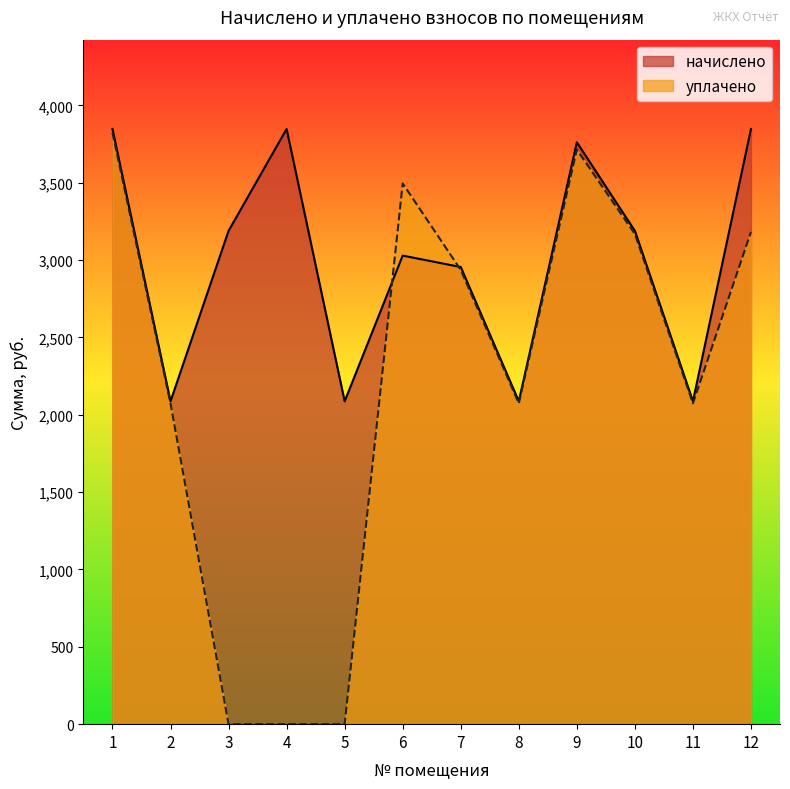

Reading right to left, transcribe all the data shown in this chart.

начислено: 12=3847.5	11=2086.9	10=3188.8	9=3761.3	8=2086.9	7=2954.9	6=3028.7	5=2086.9	4=3847.5	3=3188.8	2=2086.9	1=3847.5
уплачено: 12=3181.9	11=2073.6	10=3168.6	9=3713.7	8=2073.6	7=2936.2	6=3495.2	5=0.0	4=0.0	3=0.0	2=2073.6	1=3823.1